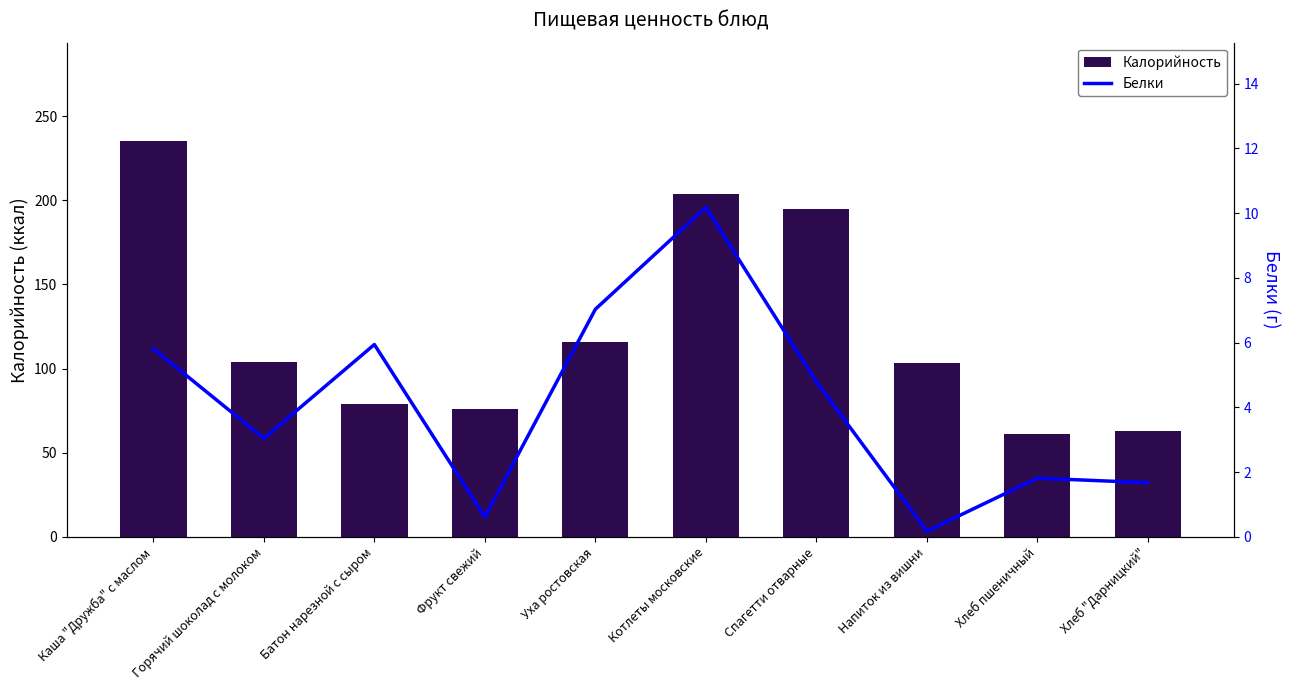

What is the label of the 7th bar from the right?

Фрукт свежий